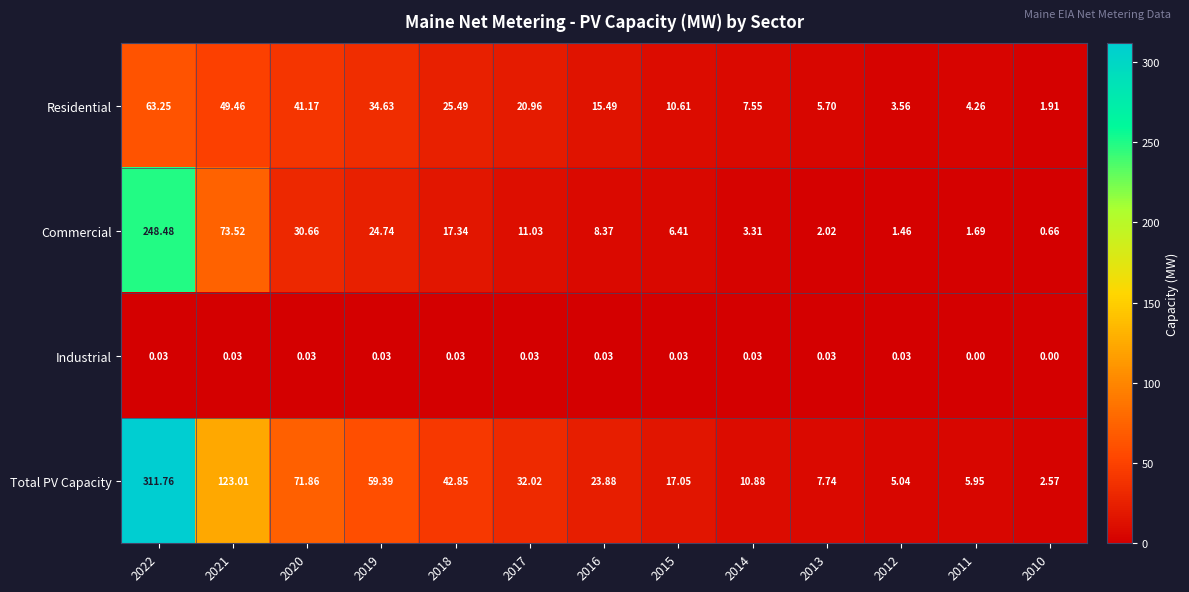

How many data points does each series have?

13